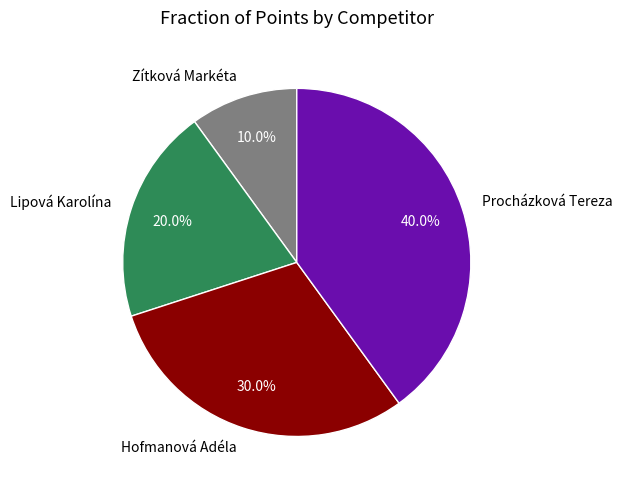

To the nearest percent, what portion does Hofmanová Adéla represent?

30%